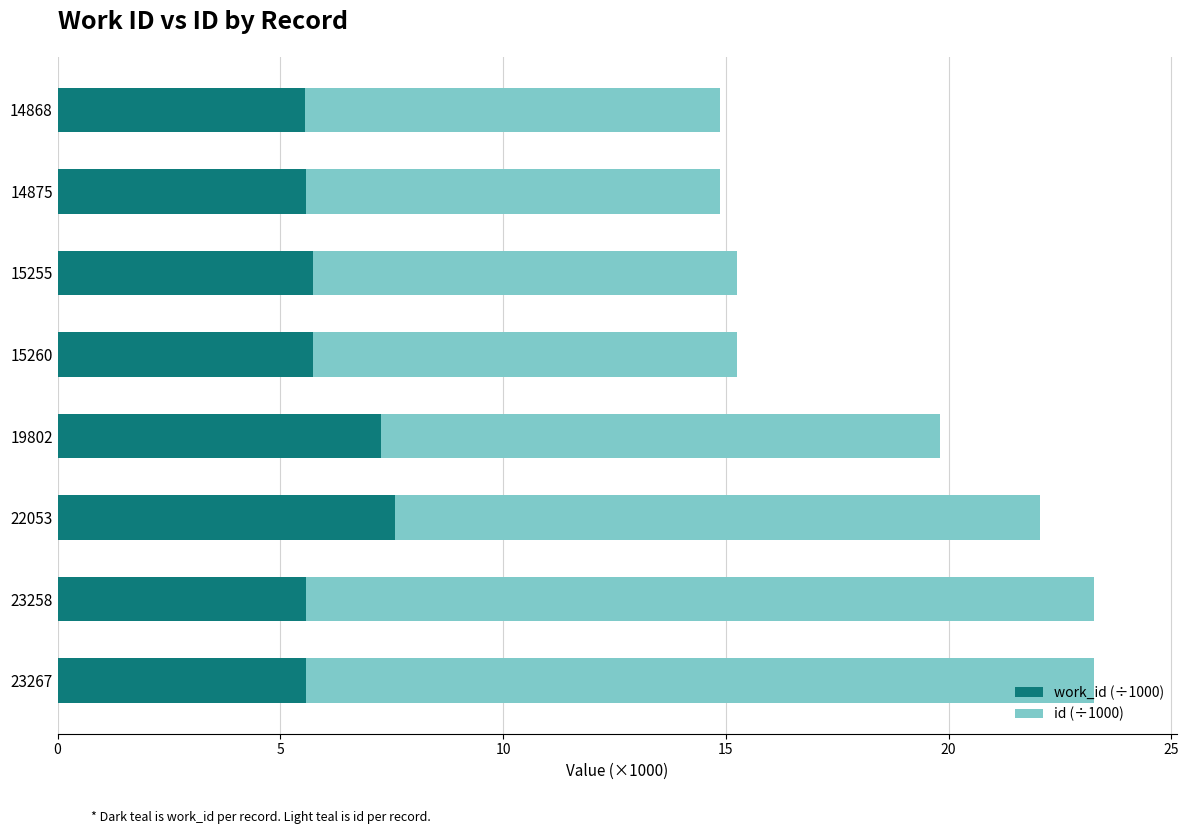

What is the total value across all series at 19802?

19.8